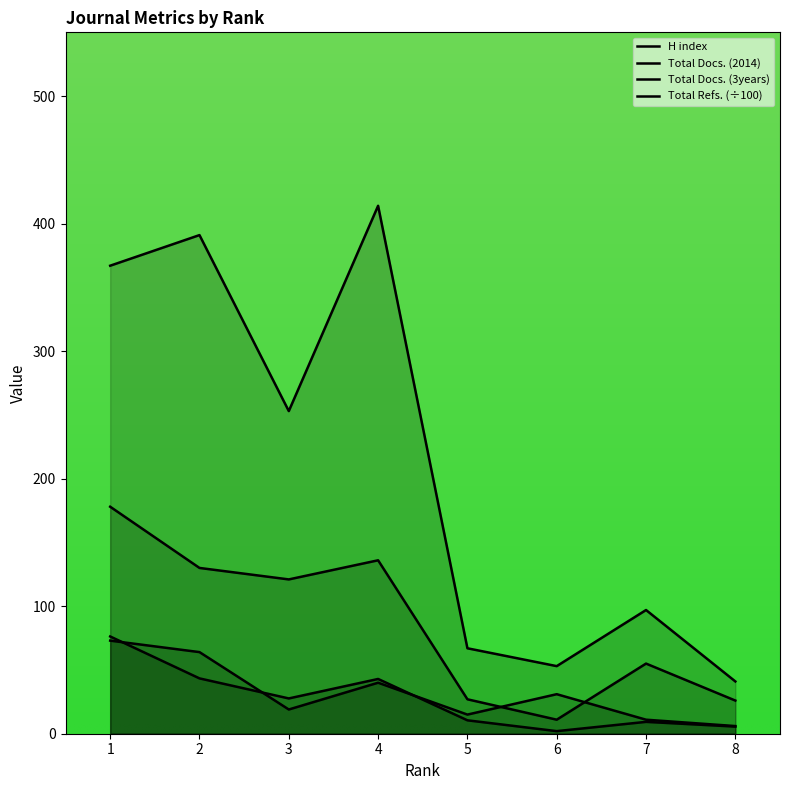

At which category is the sum across all series the highest?

1